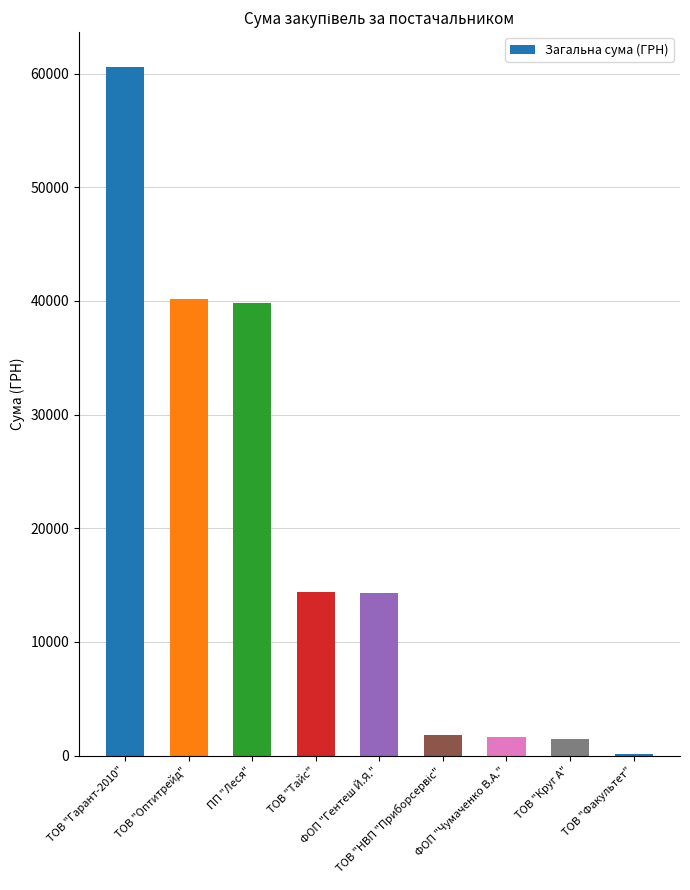

Which label corresponds to the largest value in the chart?

ТОВ "Гарант-2010"